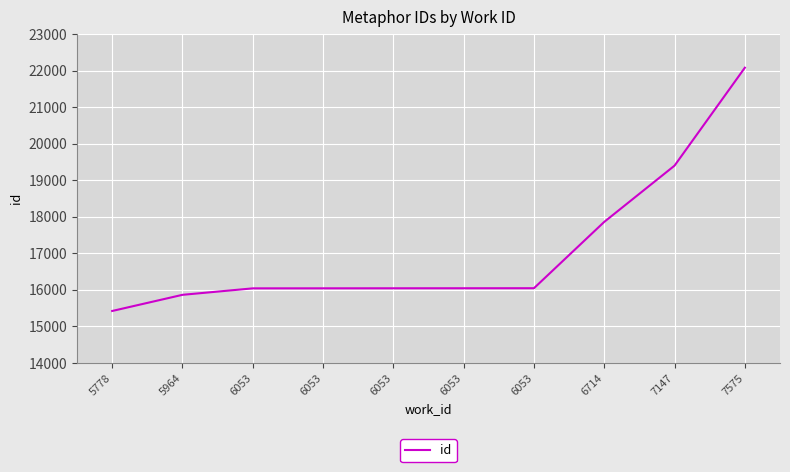

What is the value of the 6th point from the left?

16042